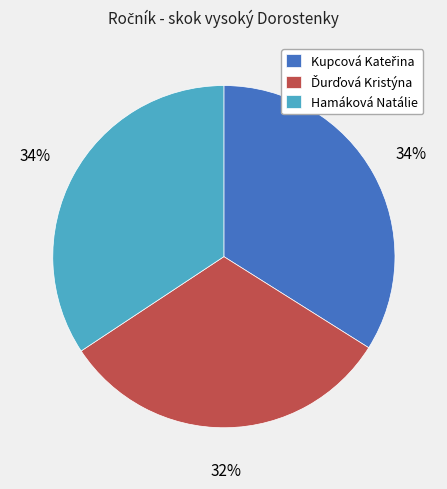

To the nearest percent, what portion does Hamáková Natálie represent?

34%